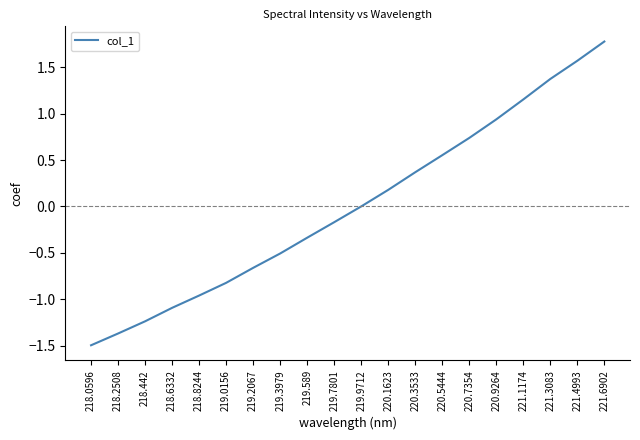

How many categories are shown in the chart?

20